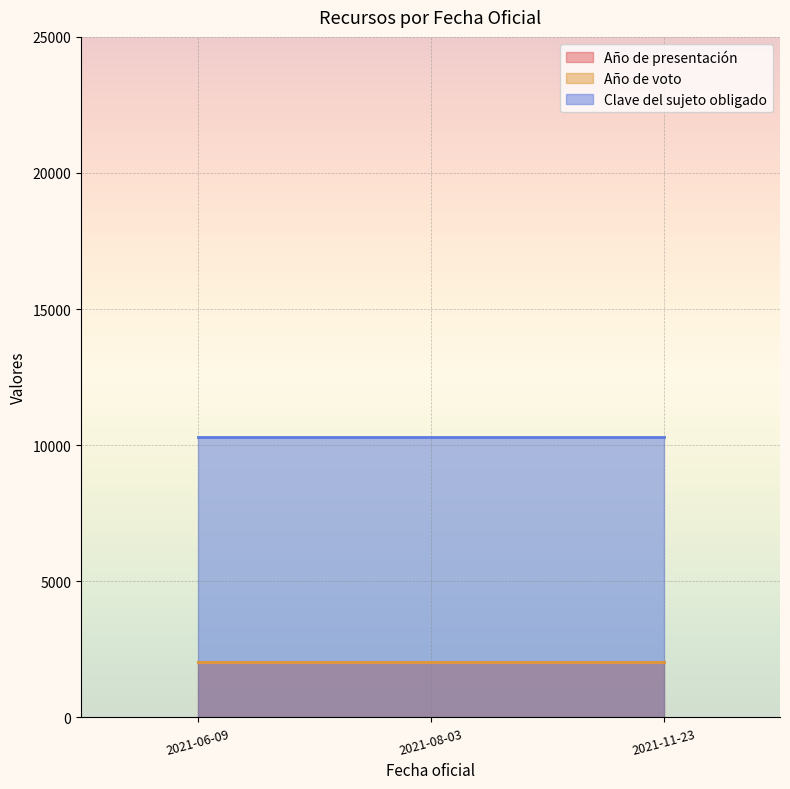

Which series changed the most between 2021-06-09 and 2021-08-03?

Año de presentación (line)